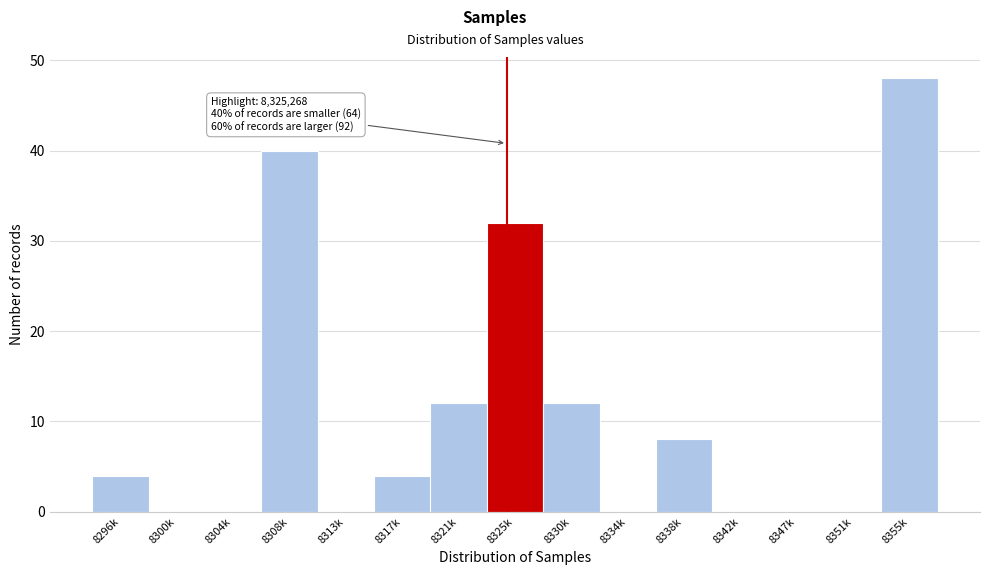

Reading left to right, list all the values displayed in this chart.

8296k=4	8300k=0	8304k=0	8308k=40	8313k=0	8317k=4	8321k=12	8325k=32	8330k=12	8334k=0	8338k=8	8342k=0	8347k=0	8351k=0	8355k=48